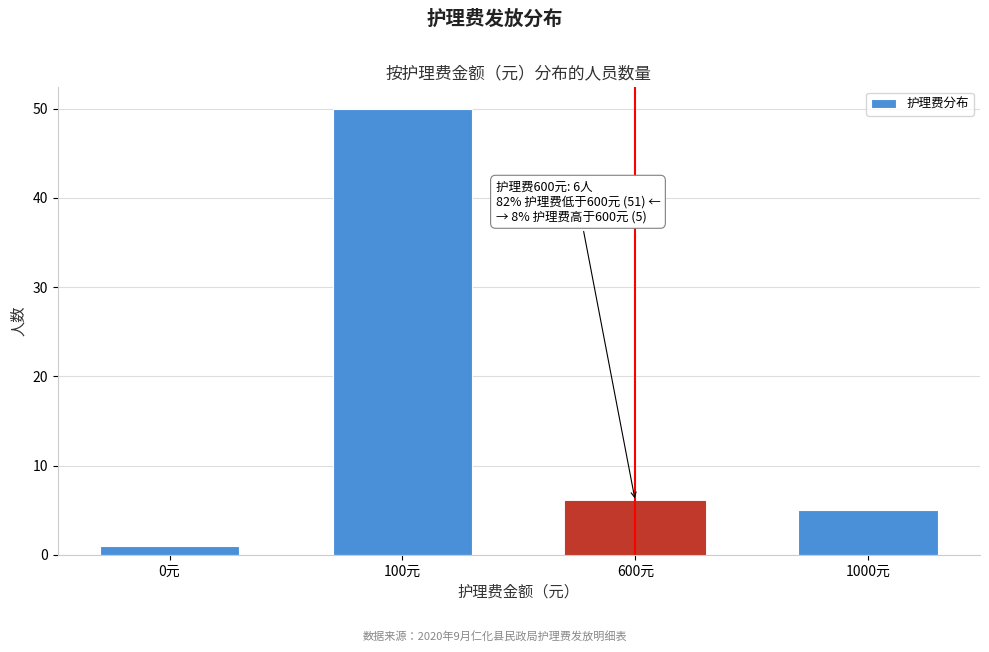

Reading right to left, transcribe all the data shown in this chart.

5	6	50	1